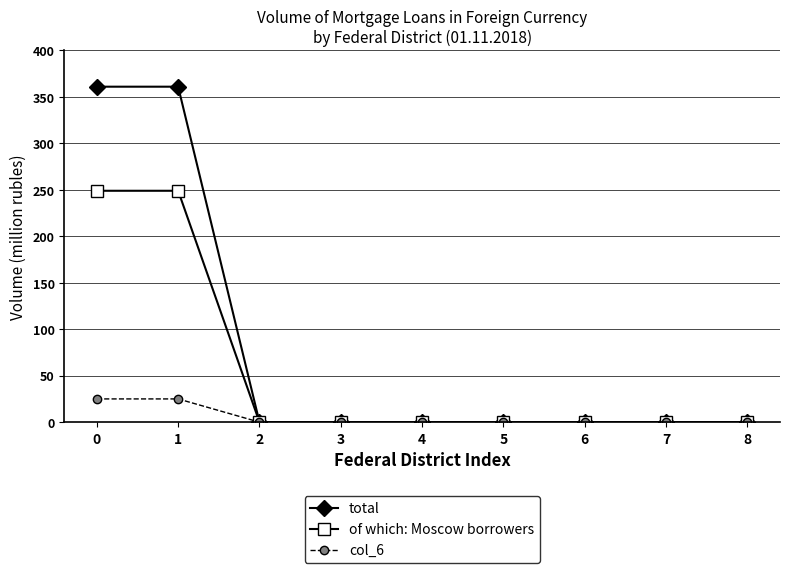

How many lines are shown in the chart?

3